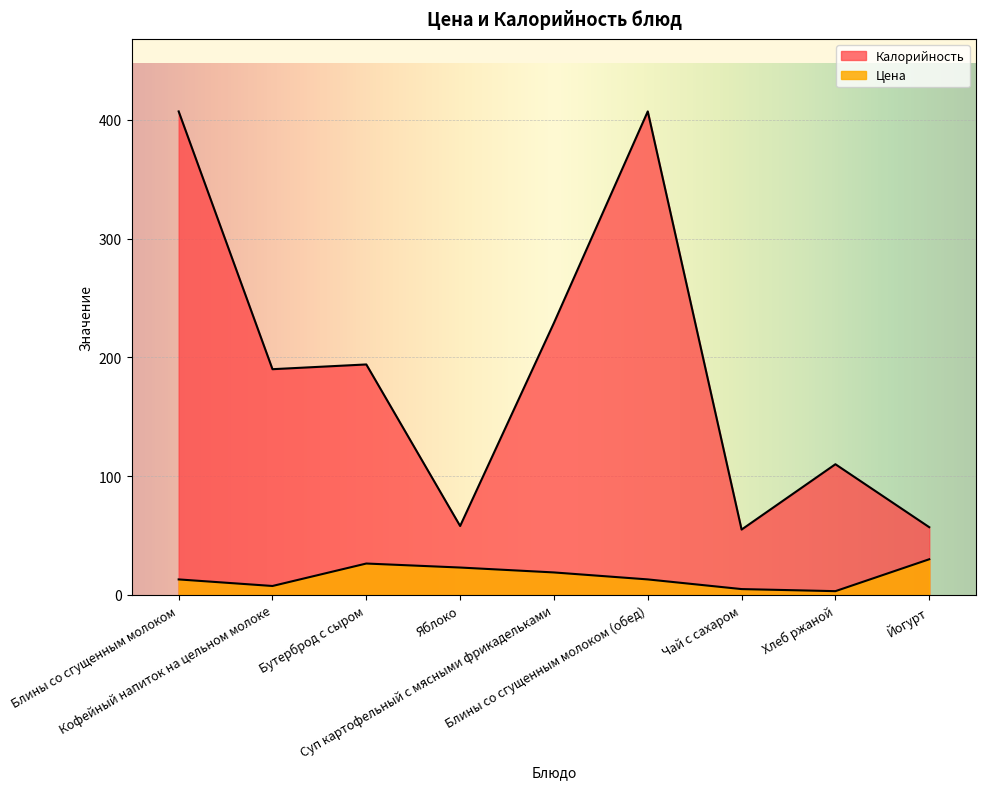

Where is the first local maximum for Калорийность?

Бутерброд с сыром